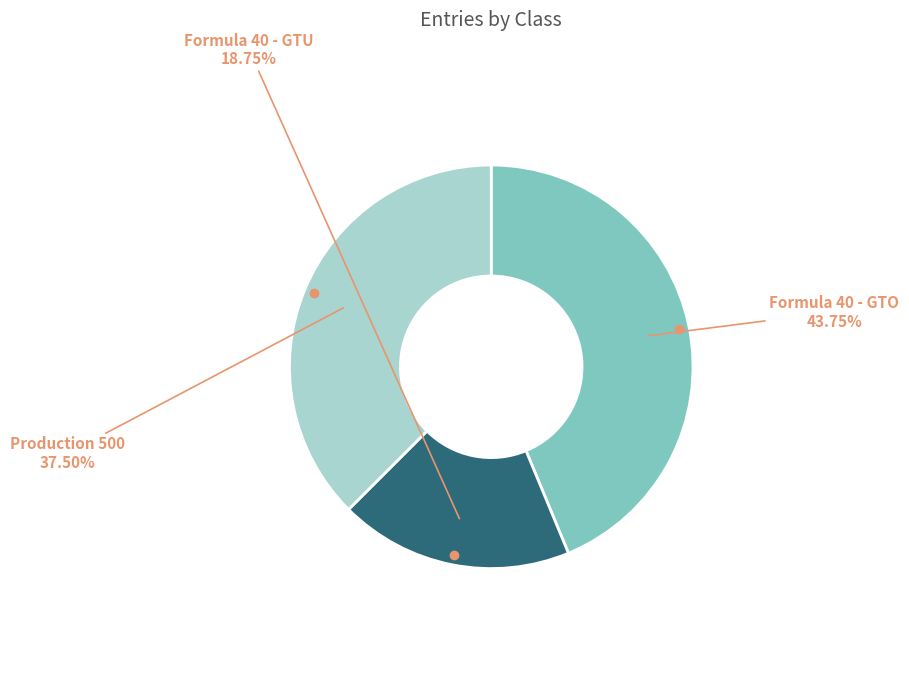

Does any single category account for the majority?

No